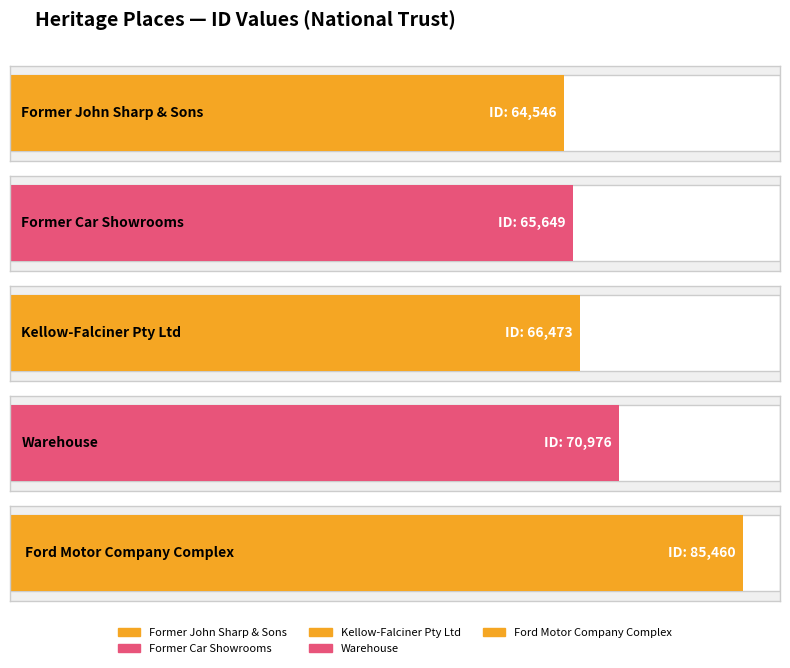

The value at Kellow-Falciner Pty Ltd is 66473. True or false?

True